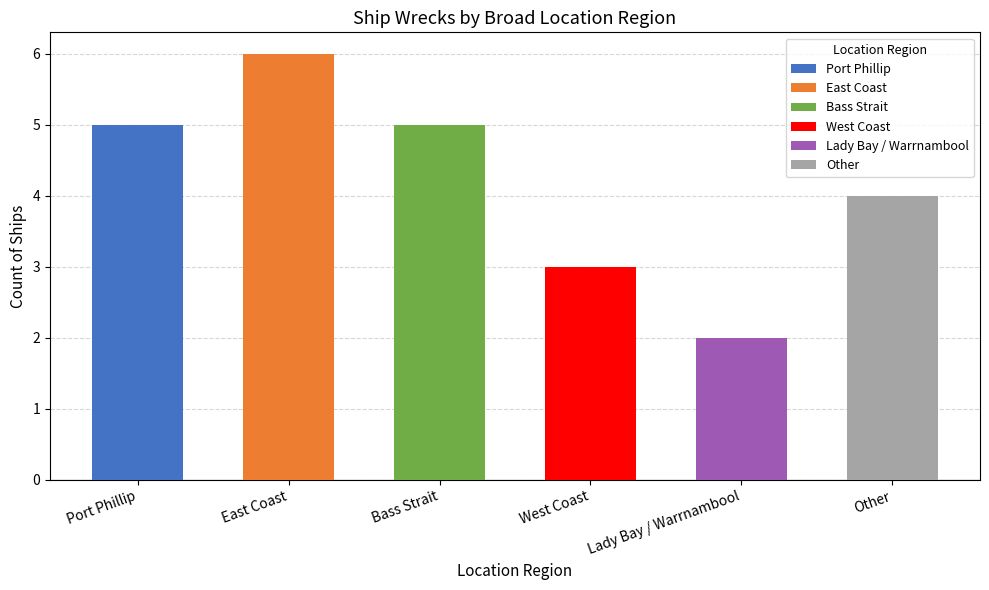

What is the ratio of the value at East Coast to the value at Lady Bay / Warrnambool?

3.0